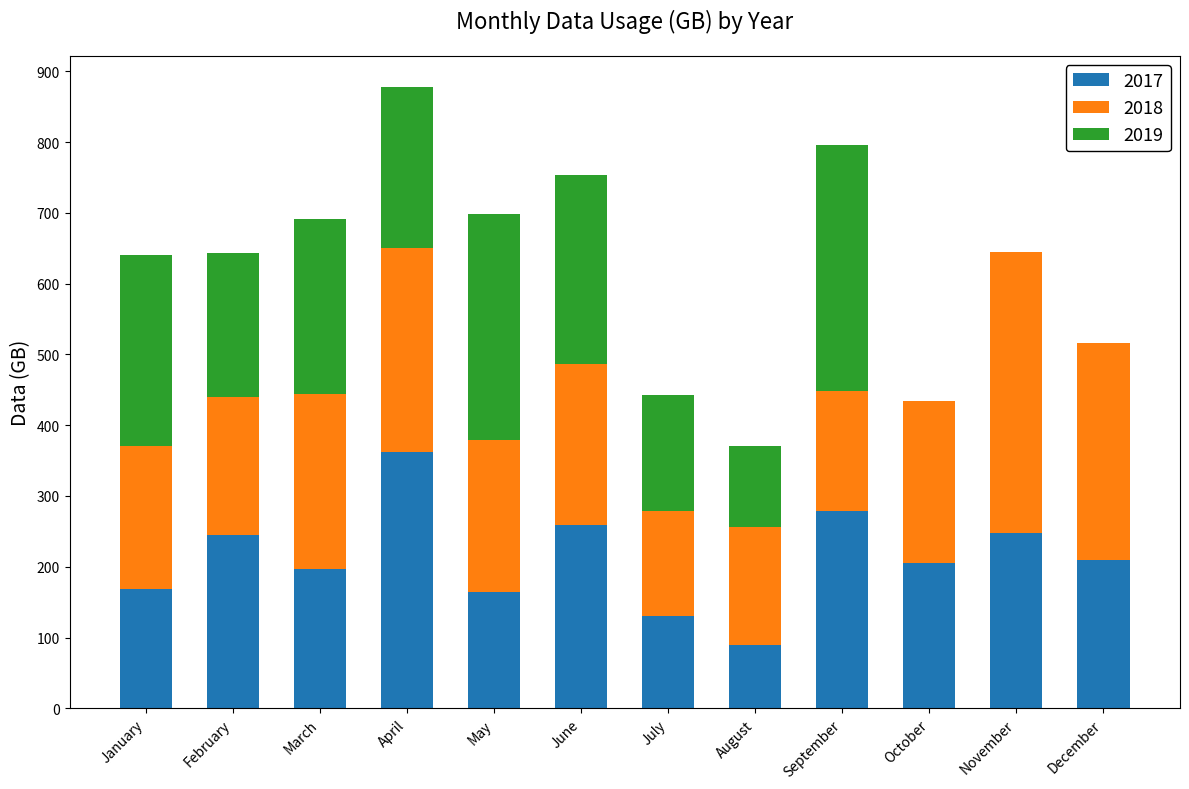

At which category is the sum across all series the highest?

April